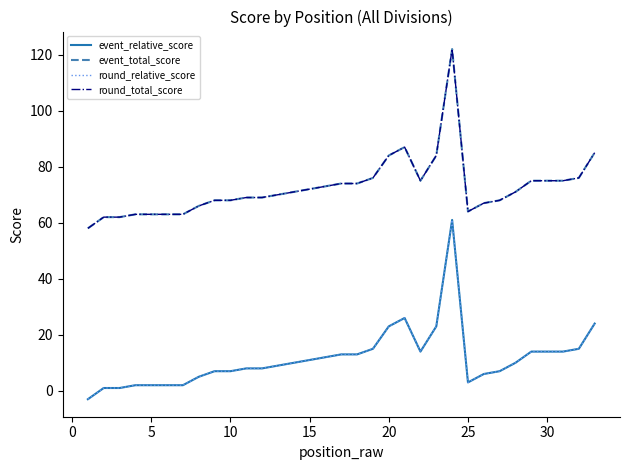

Does the chart display data point markers on the line(s)?

No